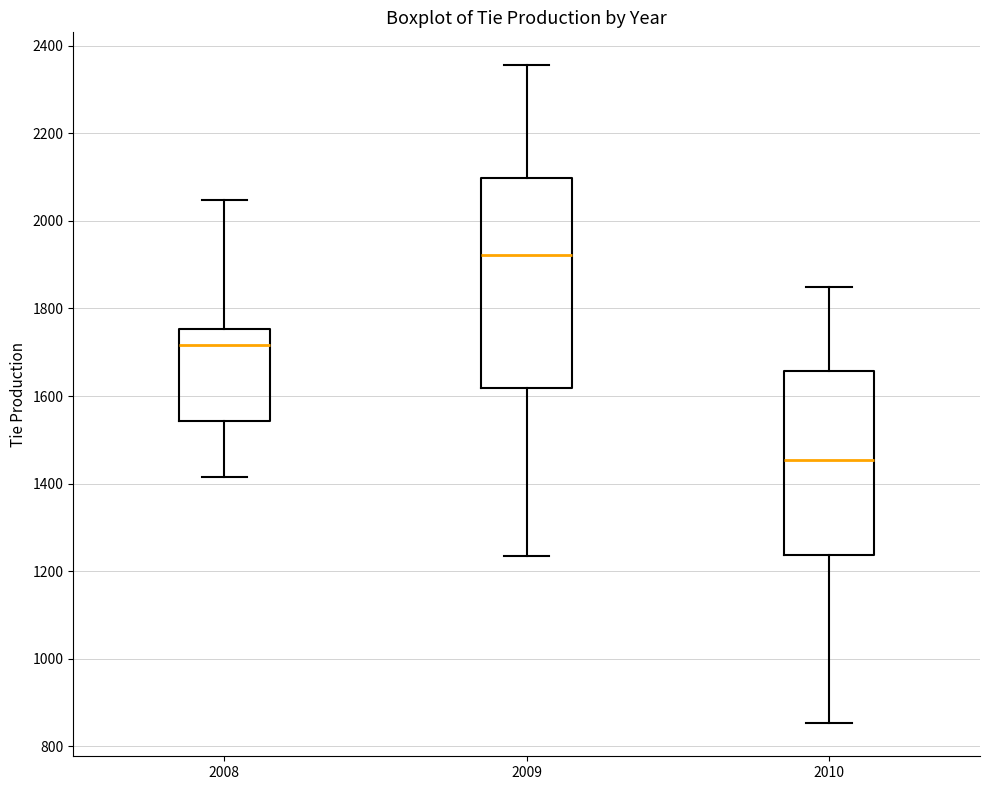

Reading left to right, read every box against the y-axis: the position of its median line, the range the box covers, and the ends of its whiskers. The values are not printed on the chart, so give them approximately, as read against the axis.

2008: median 1720, box 1540 to 1760, whiskers 1420 to 2040
2009: median 1920, box 1620 to 2100, whiskers 1240 to 2360
2010: median 1460, box 1240 to 1660, whiskers 860 to 1840